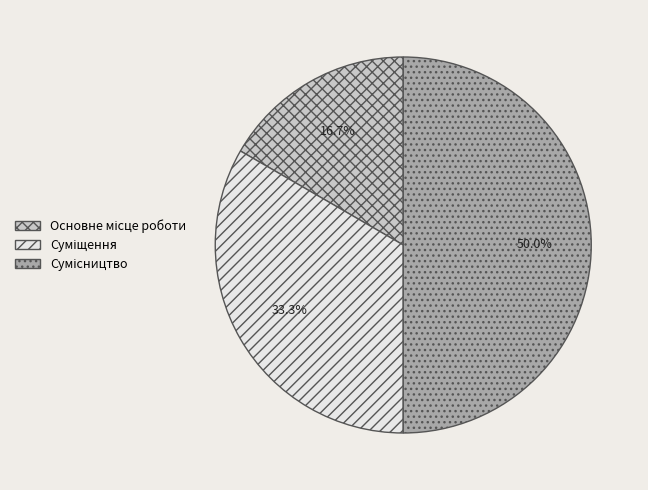

Count the number of slices in the pie.

3